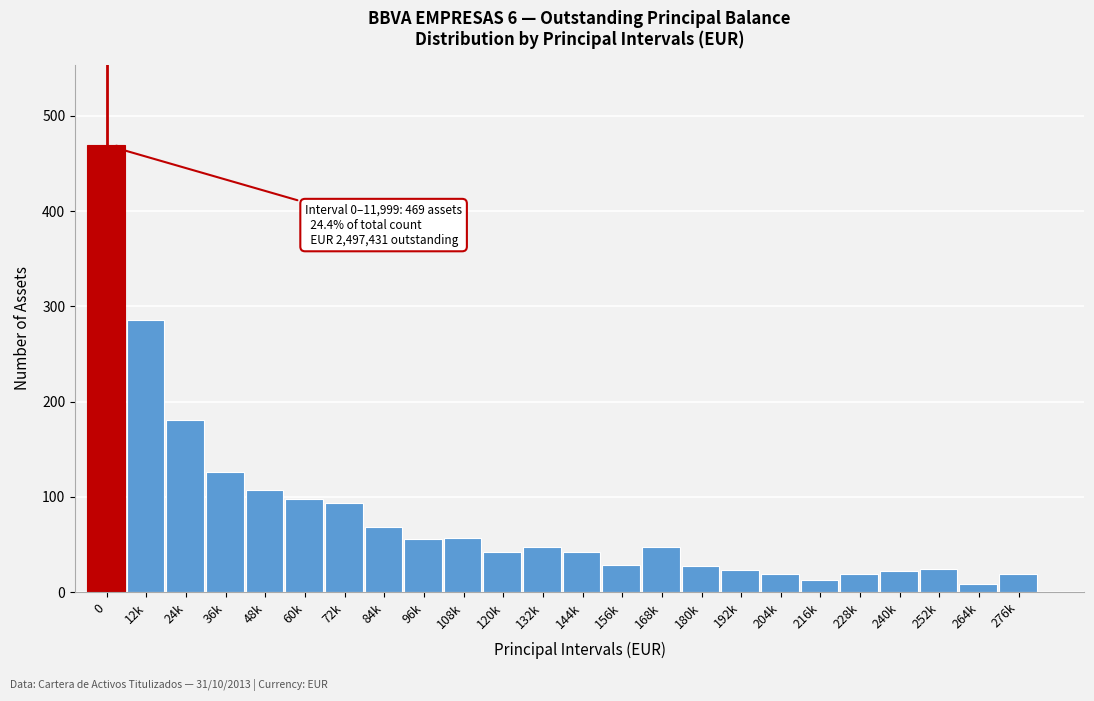

What is the maximum value shown in the chart?

469